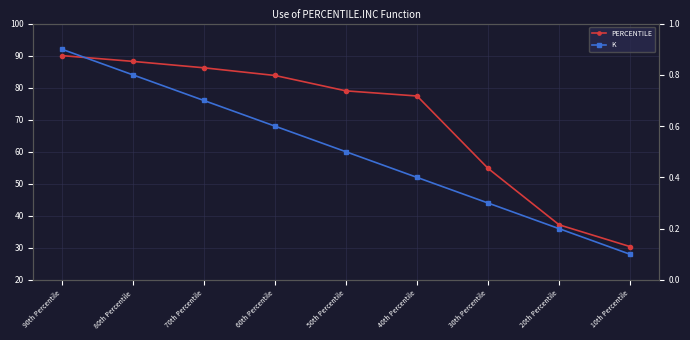

What is the total value across all series at 60th Percentile?

84.4